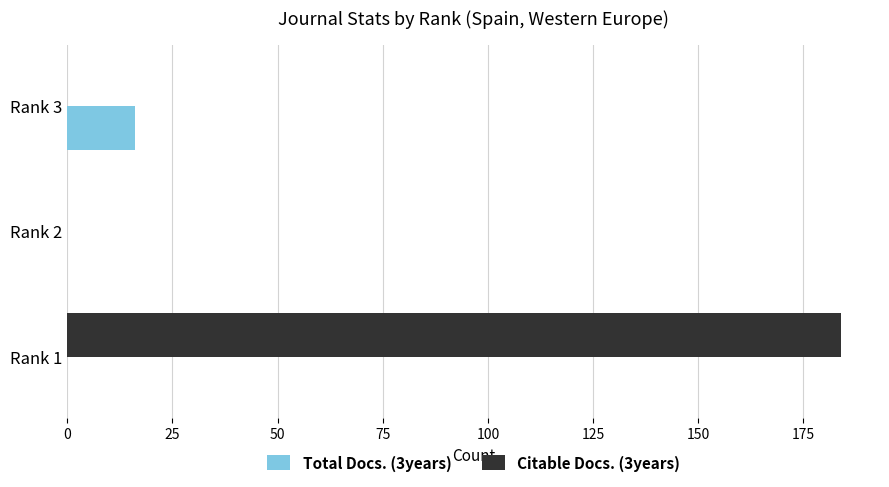

Which series changed the most between Rank 2 and Rank 3?

Total Docs. (3years)